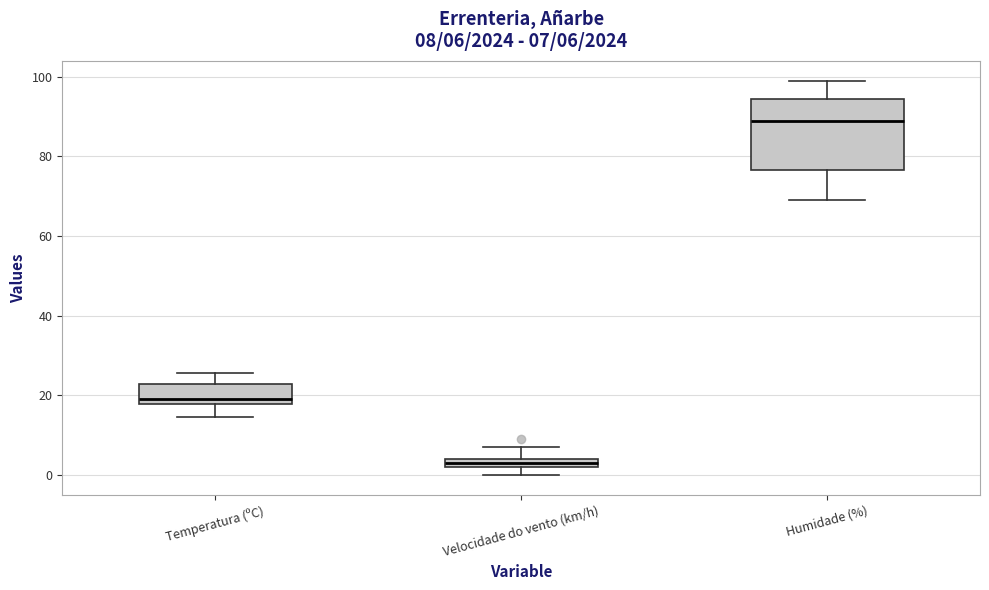

Which box has the highest median line?

Humidade (%)